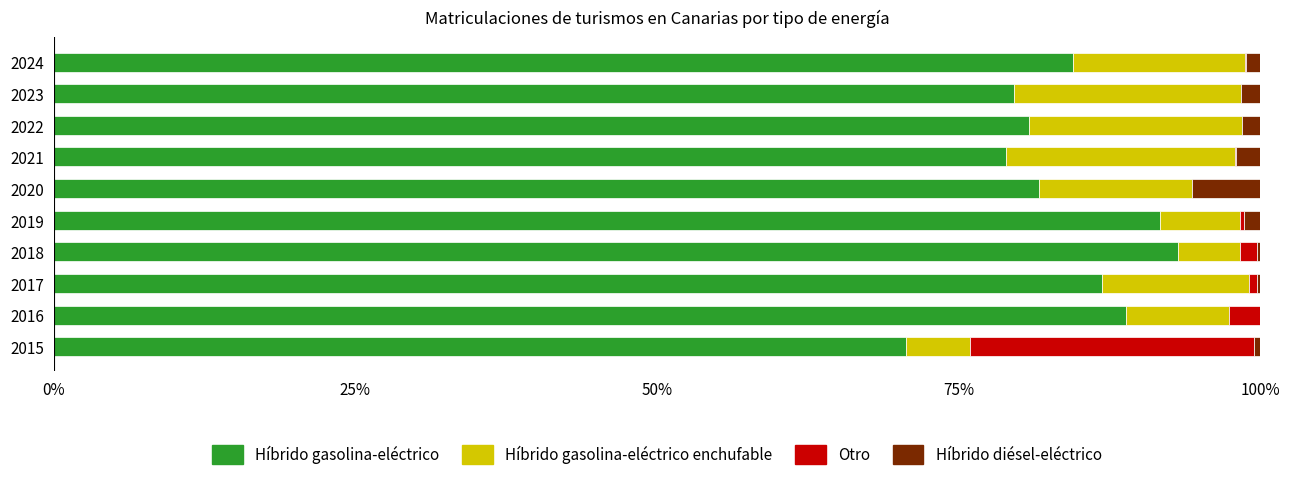

What is the maximum value for Híbrido gasolina-eléctrico?

93.1